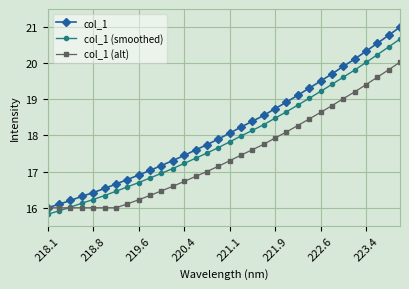

Which series has the largest total across all categories?

col_1